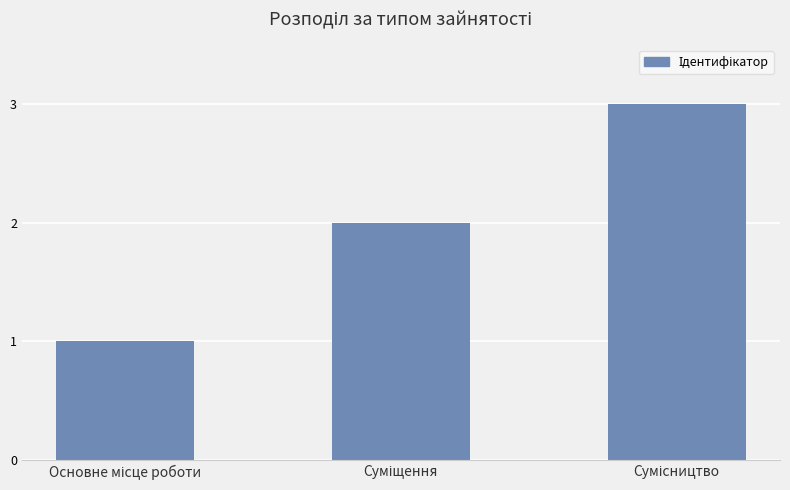

Count the values in the range 1 to 3.

3